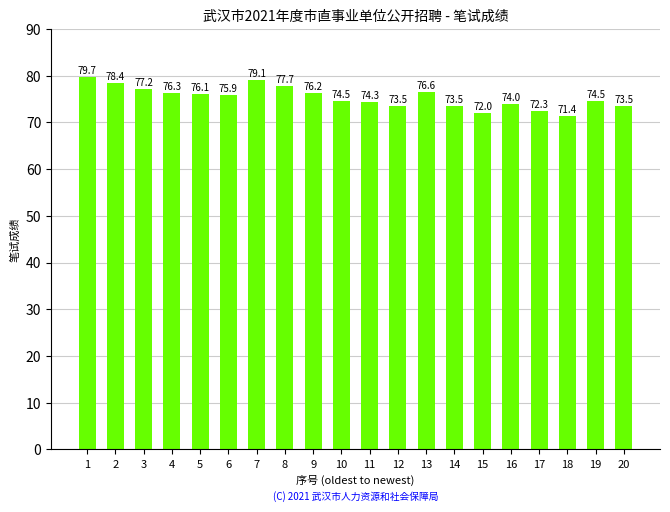

What is the sum of the values at 5 and 20?

149.6